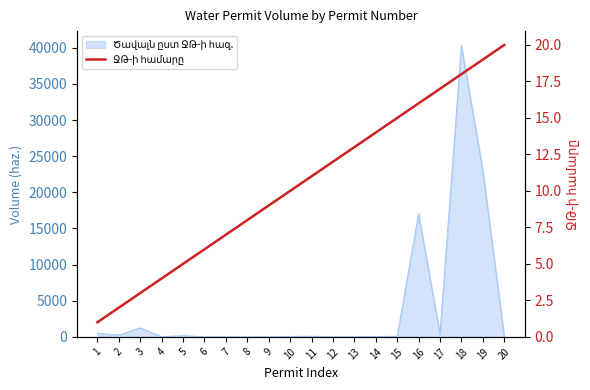

Reading right to left, transcribe all the data shown in this chart.

20	19	18	17	16	15	14	13	12	11	10	9	8	7	6	5	4	3	2	1